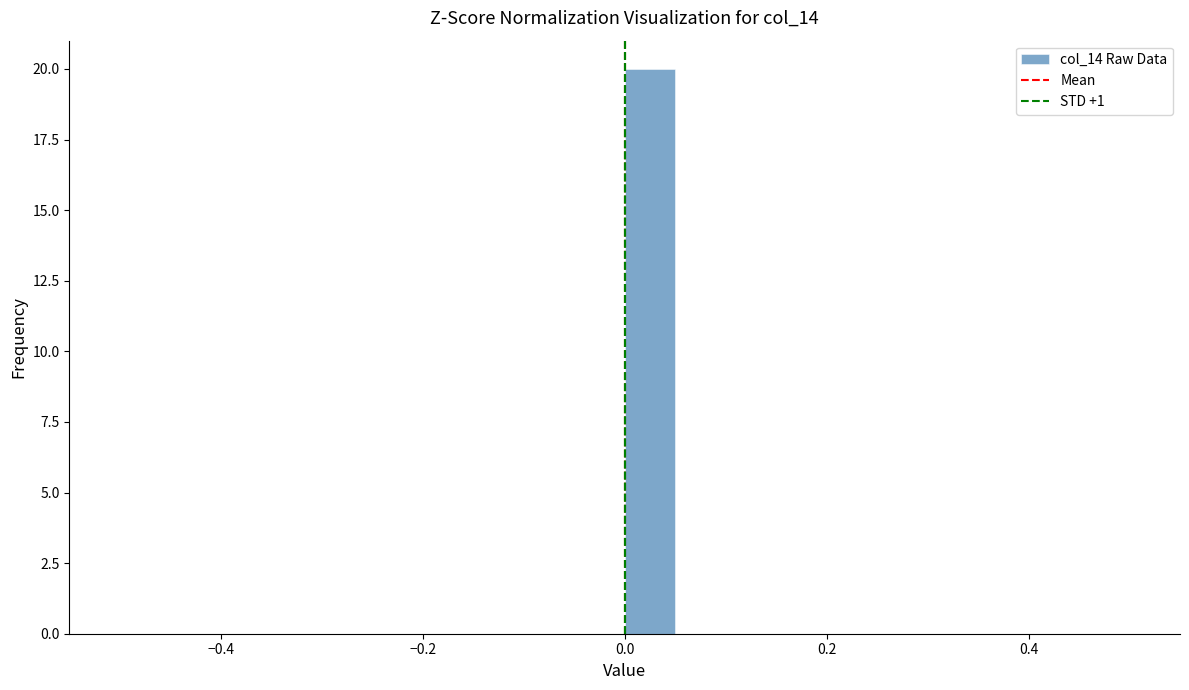

Around what value on the x-axis is the tallest bar? Give the approximate position of its centre, as read against the axis.

0.02